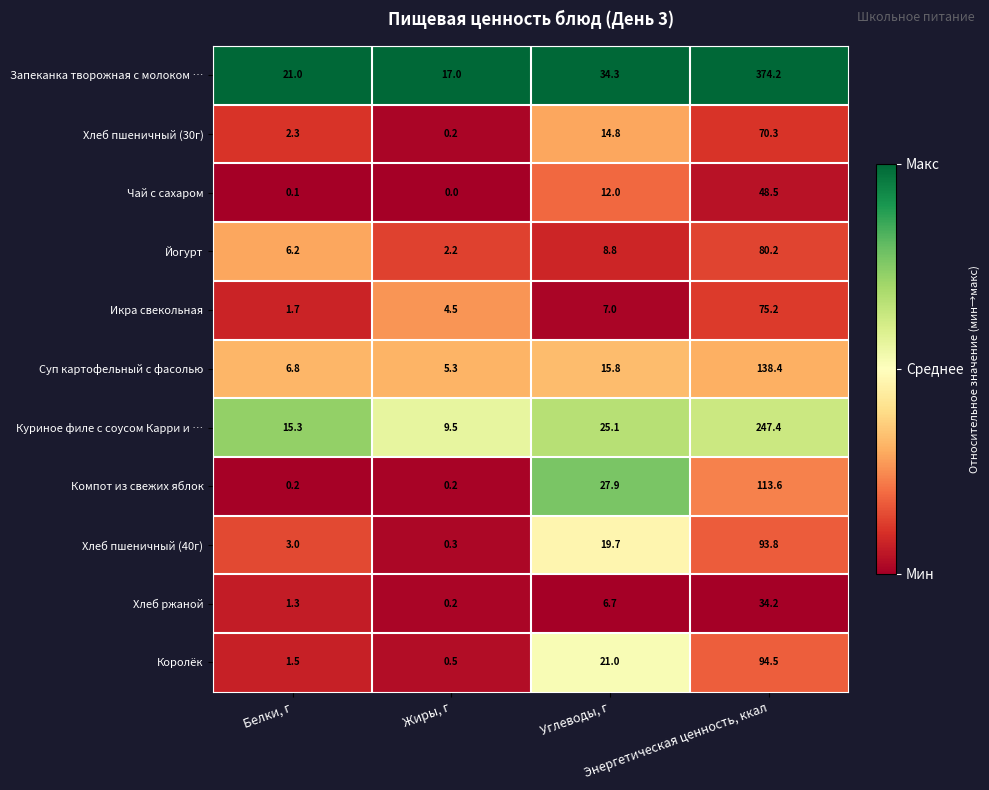

What is the difference between the maximum and minimum values in the Йогурт series?

78.0